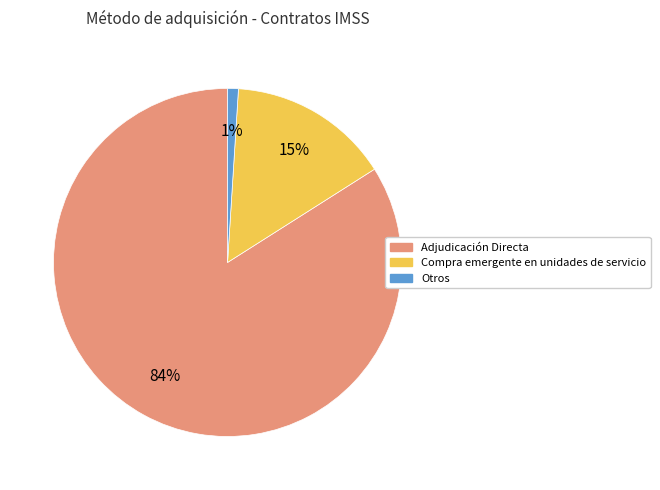

Do Adjudicación Directa and Compra emergente en unidades de servicio together represent more than half of the pie?

Yes